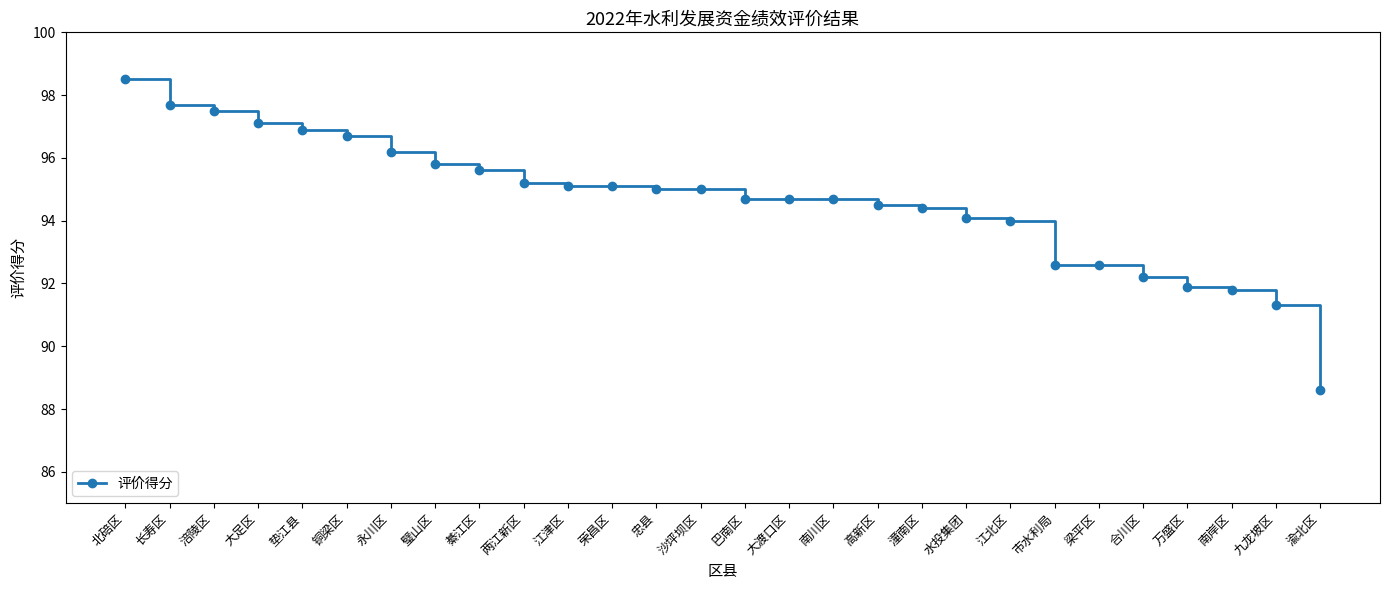

Reading right to left, what are all the values shown in this chart?

88.6	91.3	91.8	91.9	92.2	92.6	92.6	94.0	94.1	94.4	94.5	94.7	94.7	94.7	95.0	95.0	95.1	95.1	95.2	95.6	95.8	96.2	96.7	96.9	97.1	97.5	97.7	98.5